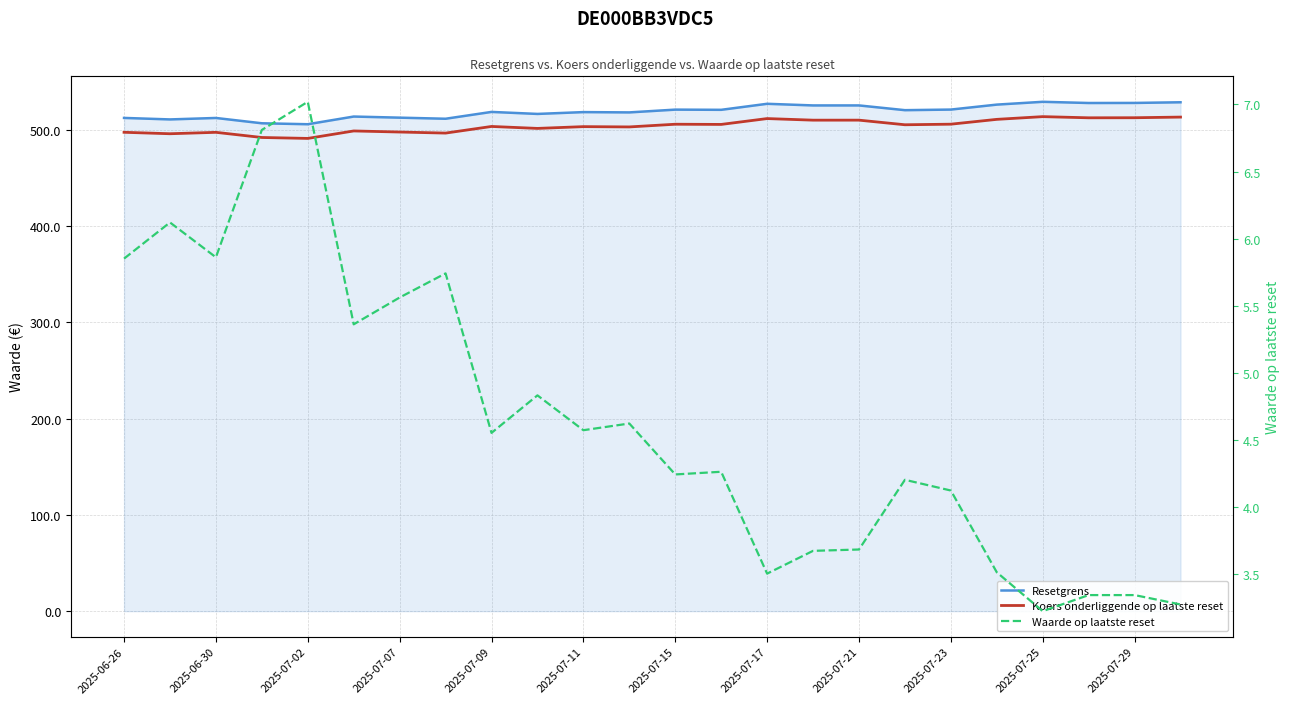

What is the value of the Koers onderliggende op laatste reset point at the 21st from the left?

513.7